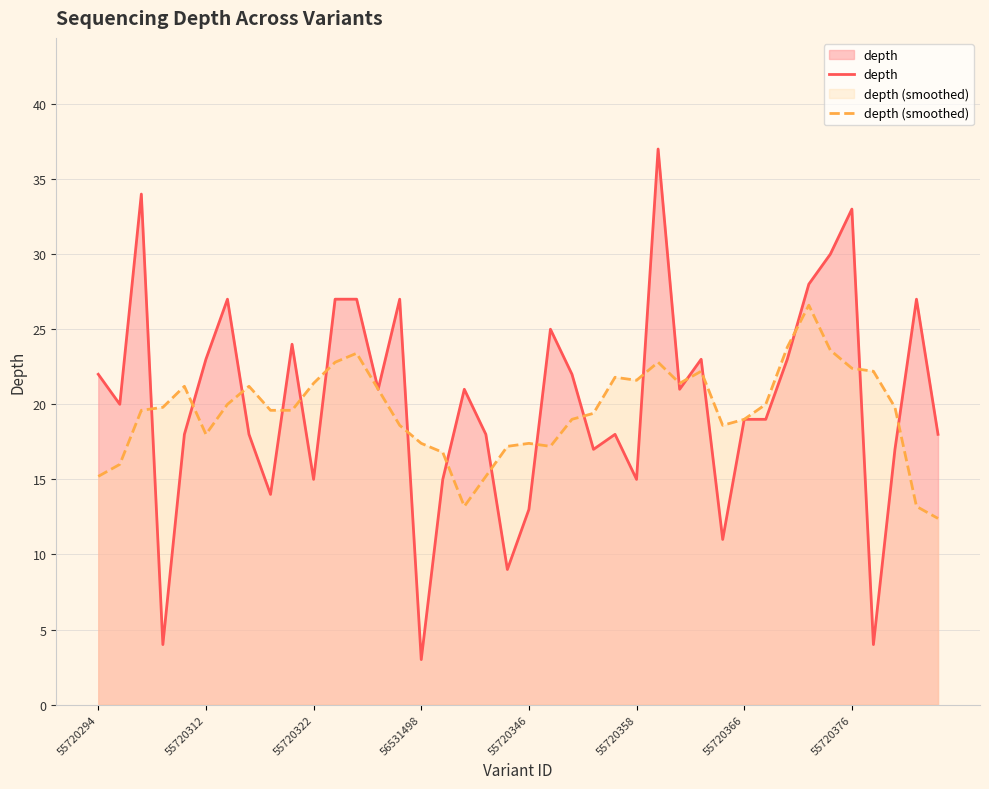

How many interior local peaks does the depth series have?

11